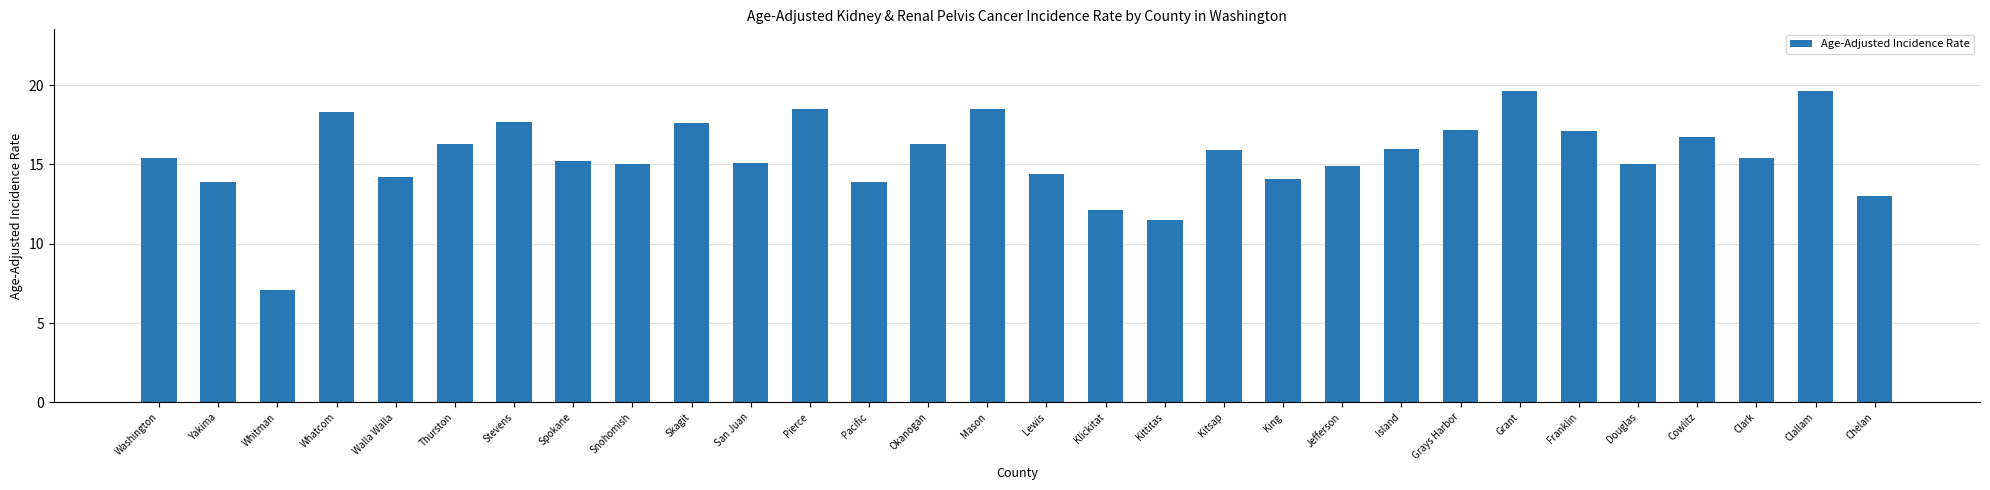

What is the difference between the second highest and minimum values?

12.5